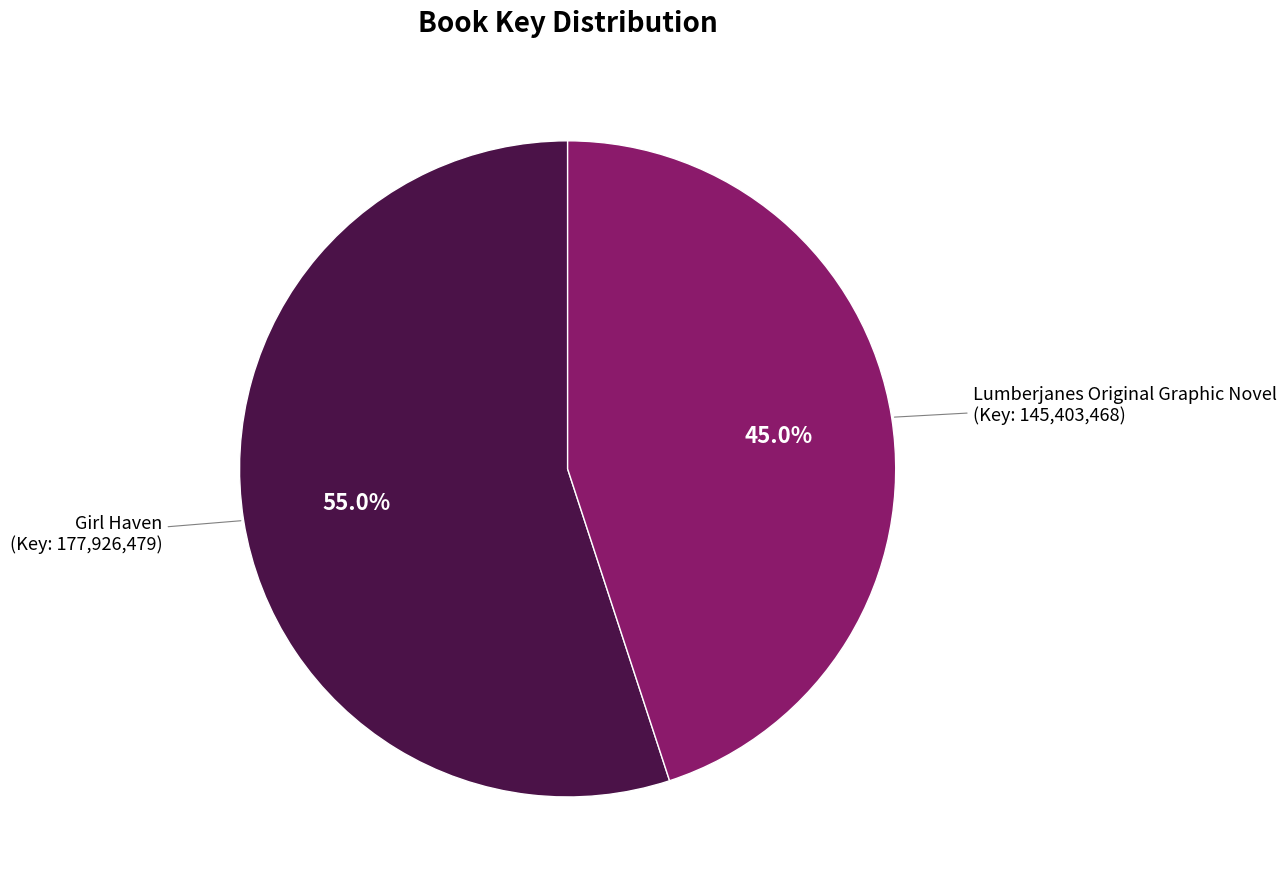

To the nearest percent, what is the difference between the Lumberjanes Original Graphic Novel and Girl Haven slice percentages?

10%